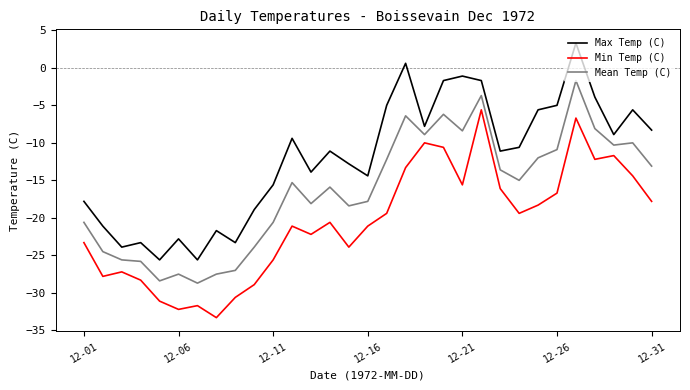

Is this an area chart (filled region under the line)?

No